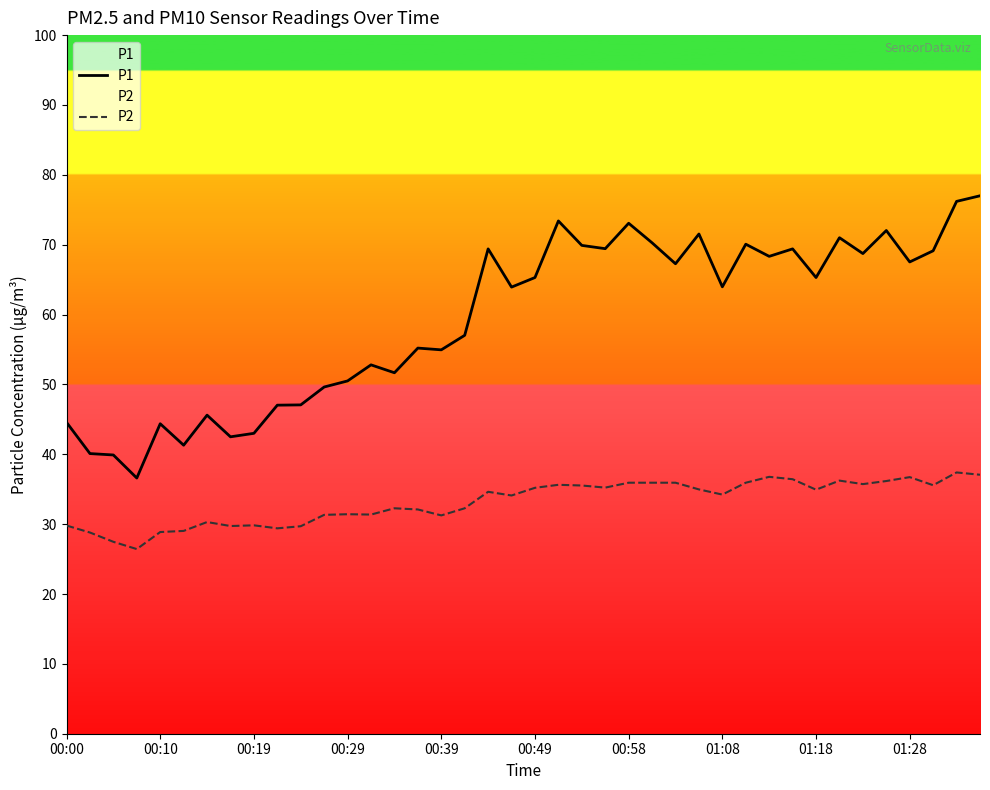

True or false: P2 and P1 intersect in this chart.

False